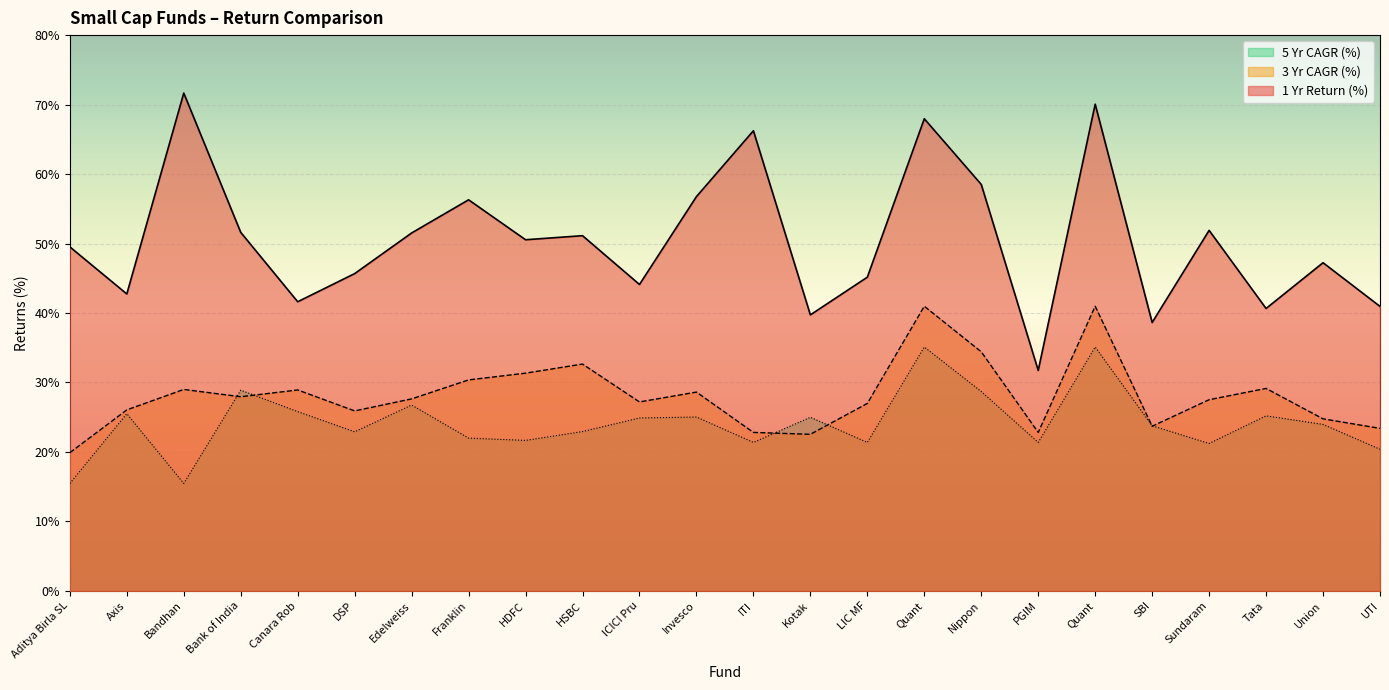

True or false: 5 Yr CAGR (%) and 1 Yr Return (%) intersect in this chart.

False